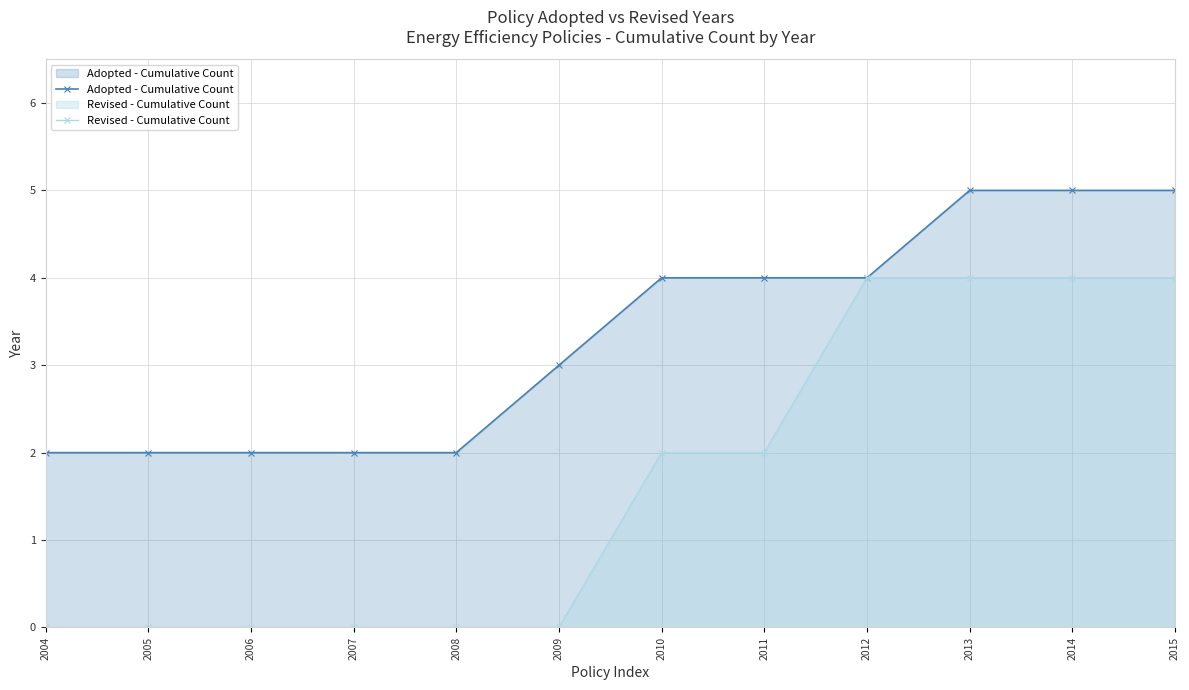

Reading left to right, list all the values displayed in this chart.

Adopted - Cumulative Count: 2004=2	2005=2	2006=2	2007=2	2008=2	2009=3	2010=4	2011=4	2012=4	2013=5	2014=5	2015=5
Revised - Cumulative Count: 2004=0	2005=0	2006=0	2007=0	2008=0	2009=0	2010=2	2011=2	2012=4	2013=4	2014=4	2015=4